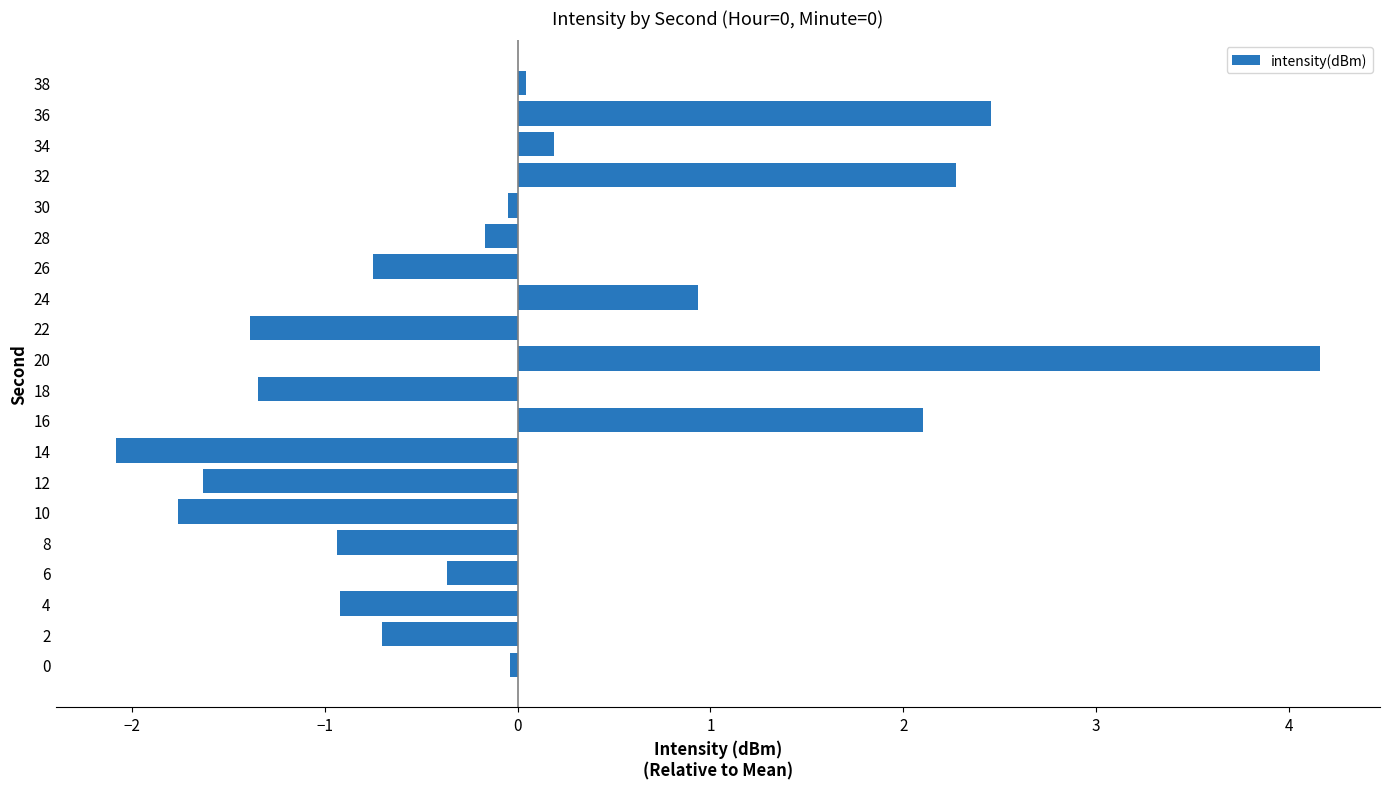

What is the approximate value at 18?

-1.3